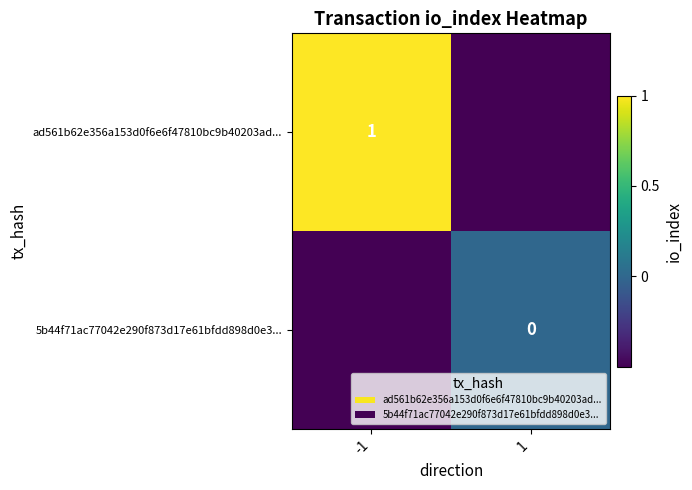

Is it true that ad561b62e356a153d0f6e6f47810bc9b40203ad... equals 1.4 at -1?

False